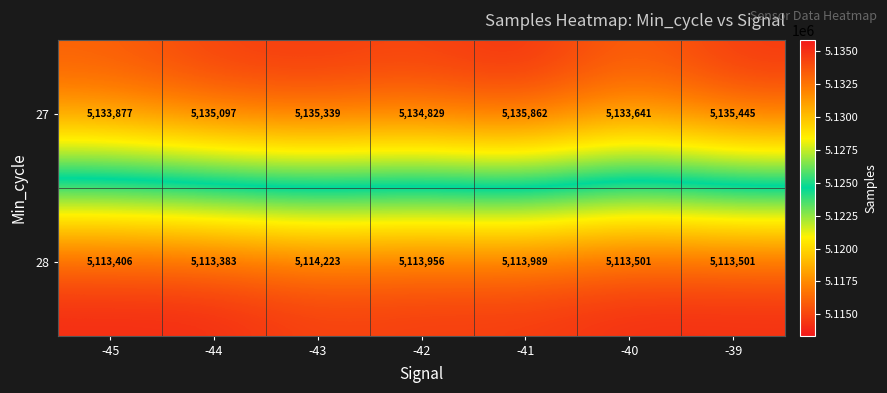

Reading left to right, extract all data points from this chart.

27: -45=5133877	-44=5135097	-43=5135339	-42=5134829	-41=5135862	-40=5133641	-39=5135445
28: -45=5113406	-44=5113383	-43=5114223	-42=5113956	-41=5113989	-40=5113501	-39=5113501